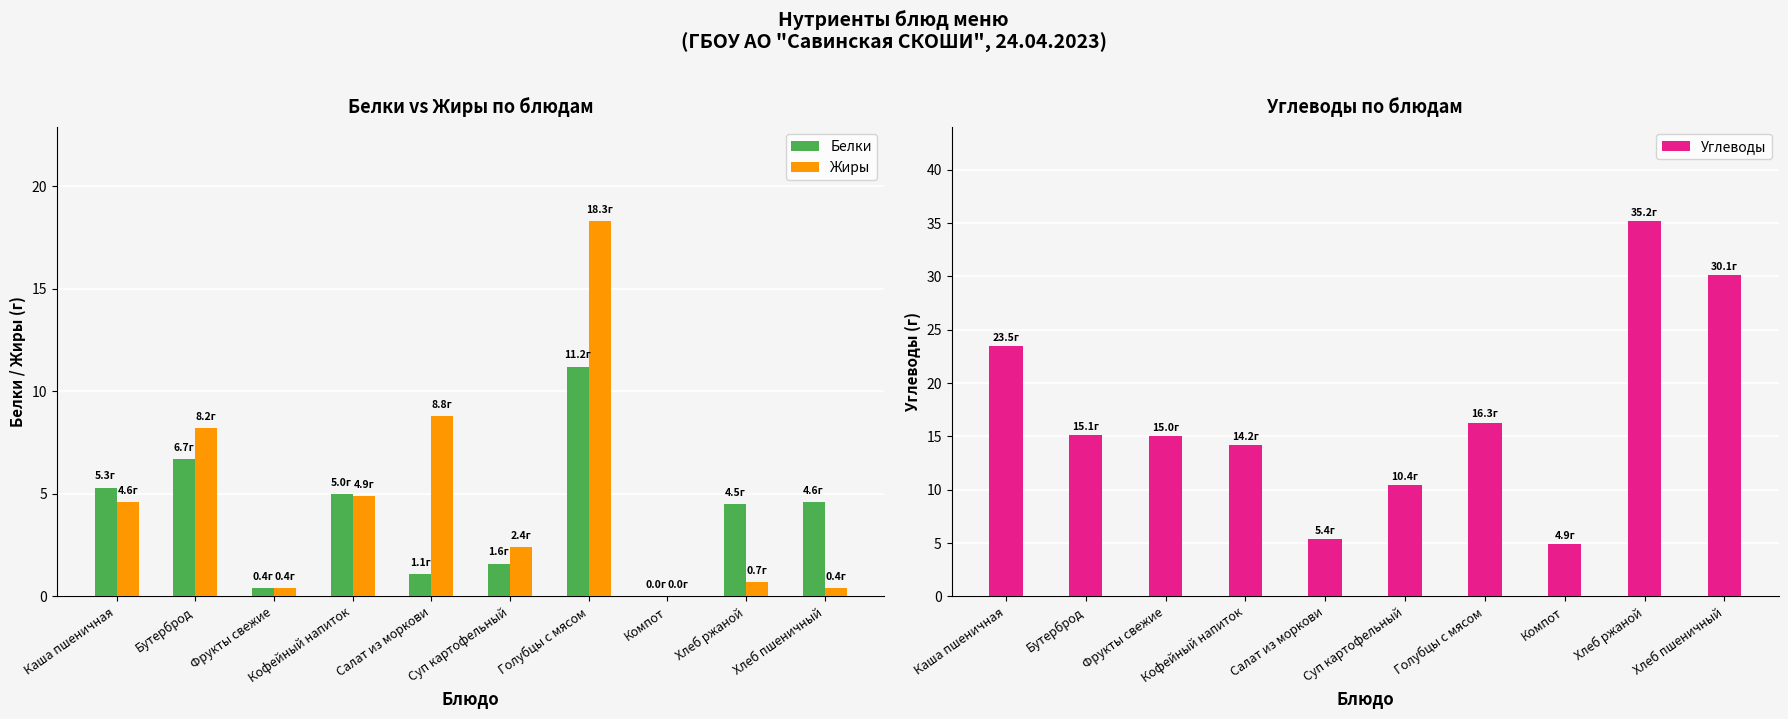

What is the difference between the maximum and minimum values in the Углеводы series?

30.3